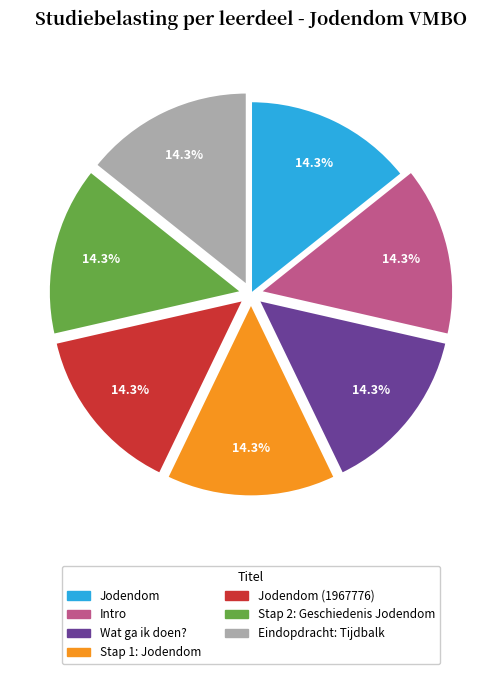

To the nearest percent, what portion does Stap 1: Jodendom represent?

14%